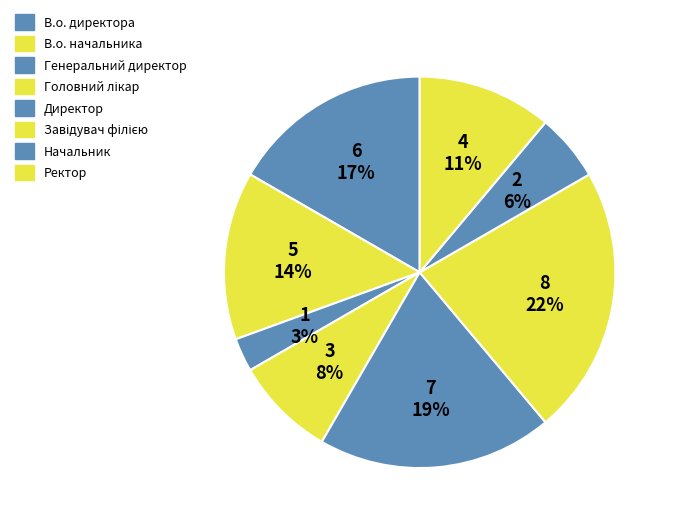

How many segments does this pie chart have?

8